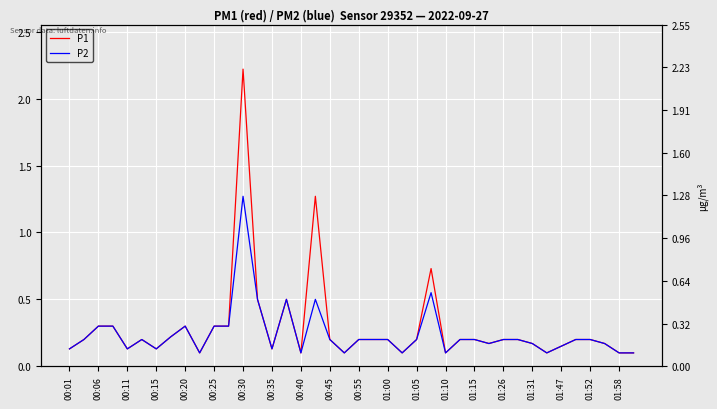

What is the difference between the maximum and minimum values in the P1 series?

2.1